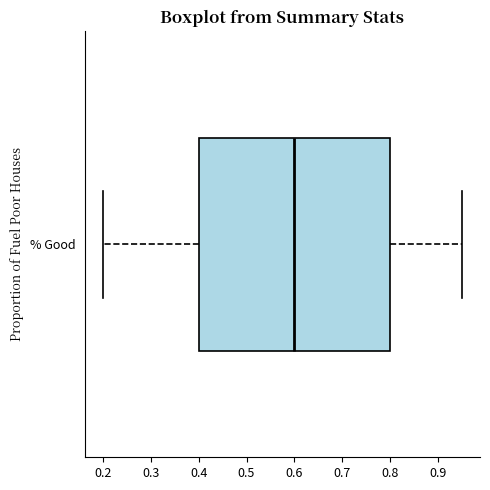

Transcribe this box plot: give where the median line is, the range the box spans, and where the two whiskers end, as read against the x-axis. The values are not printed on the chart, so give them approximately, as read against the axis.

median 0.60, box 0.40 to 0.80, whiskers 0.20 to 0.95